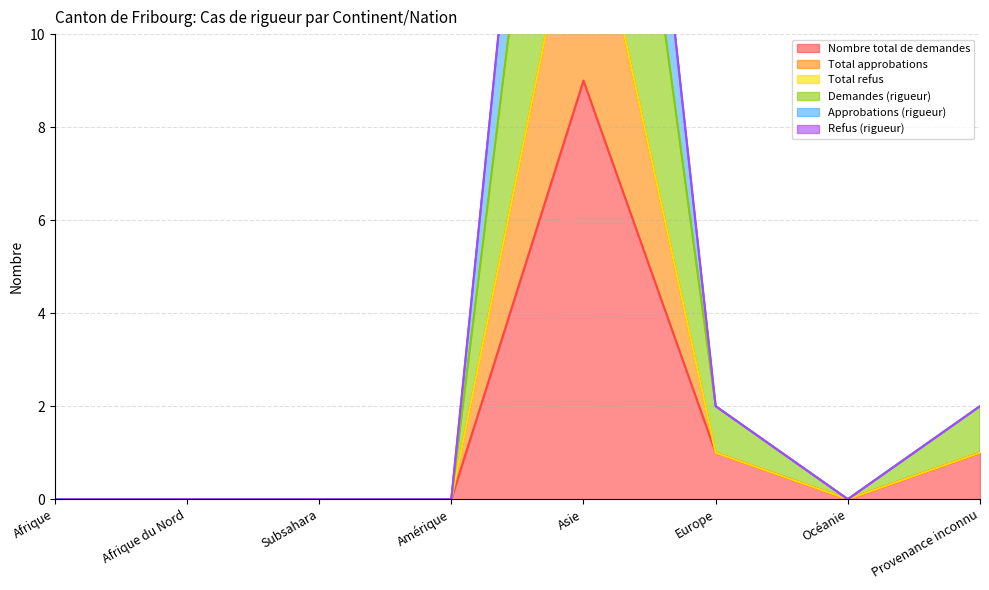

At which category is the sum across all series the highest?

Asie